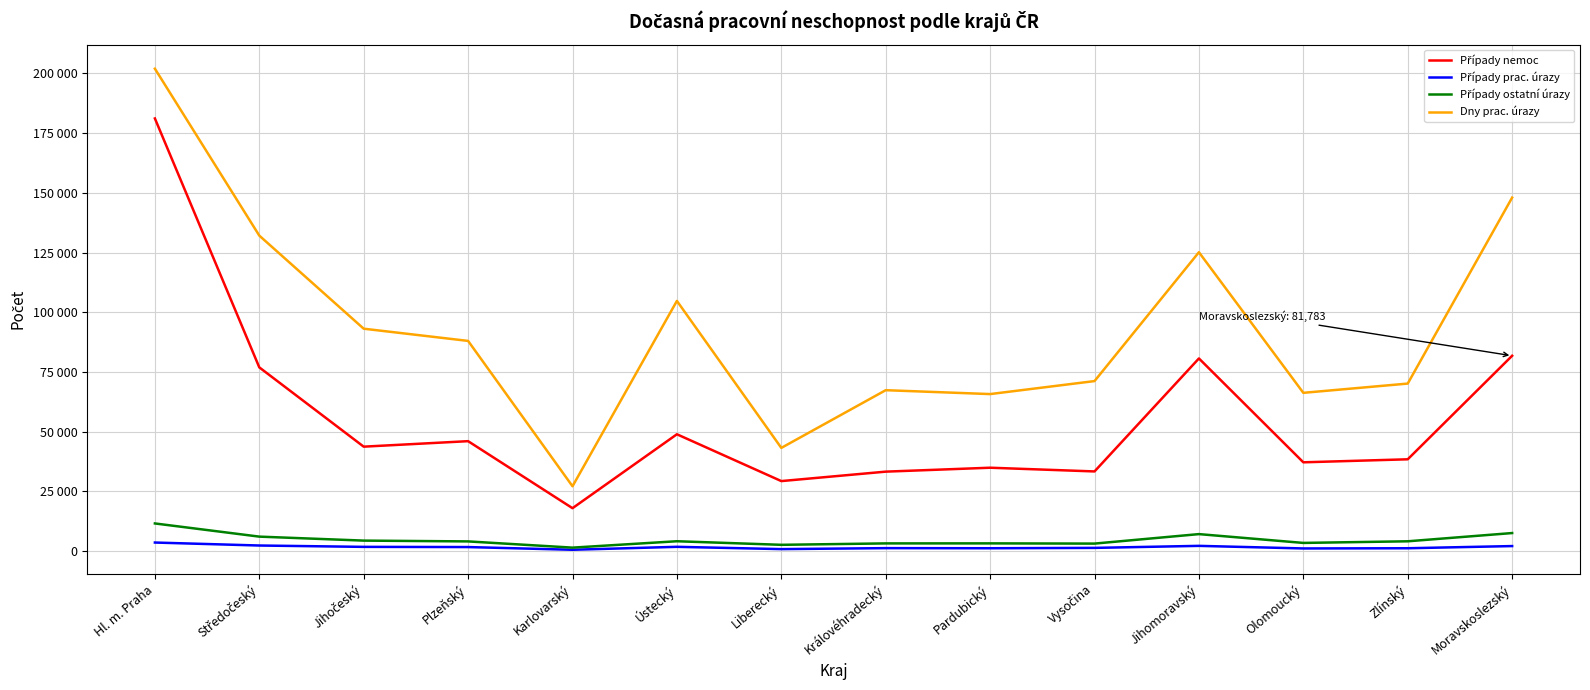

Does the chart display data point markers on the line(s)?

No